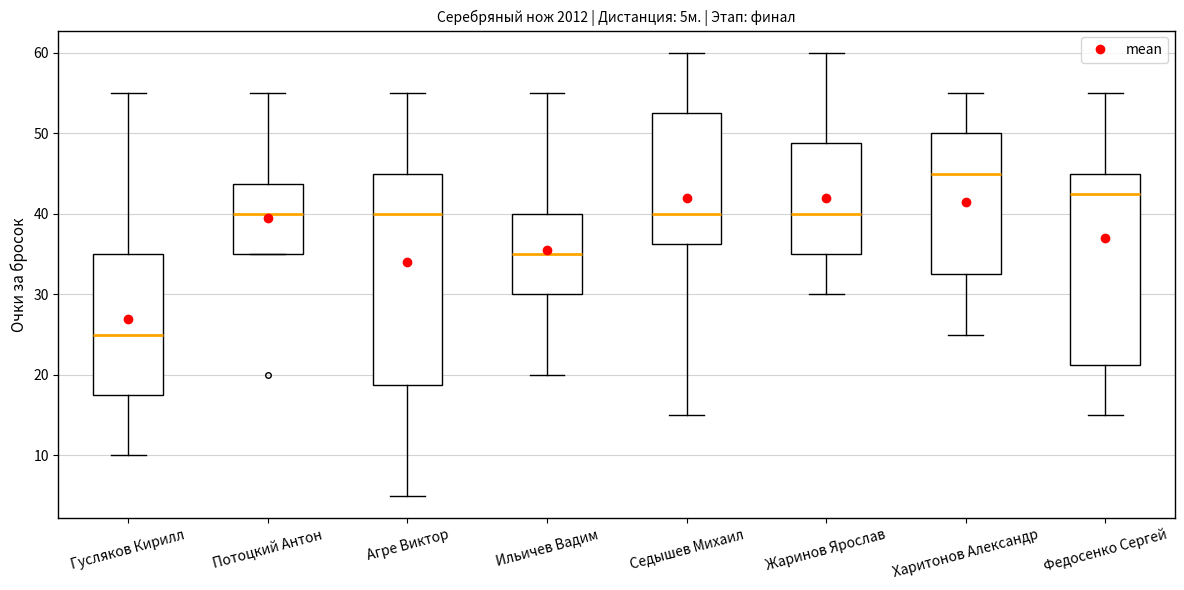

Which box is the tallest, from its lower edge to its upper edge?

Агре Виктор